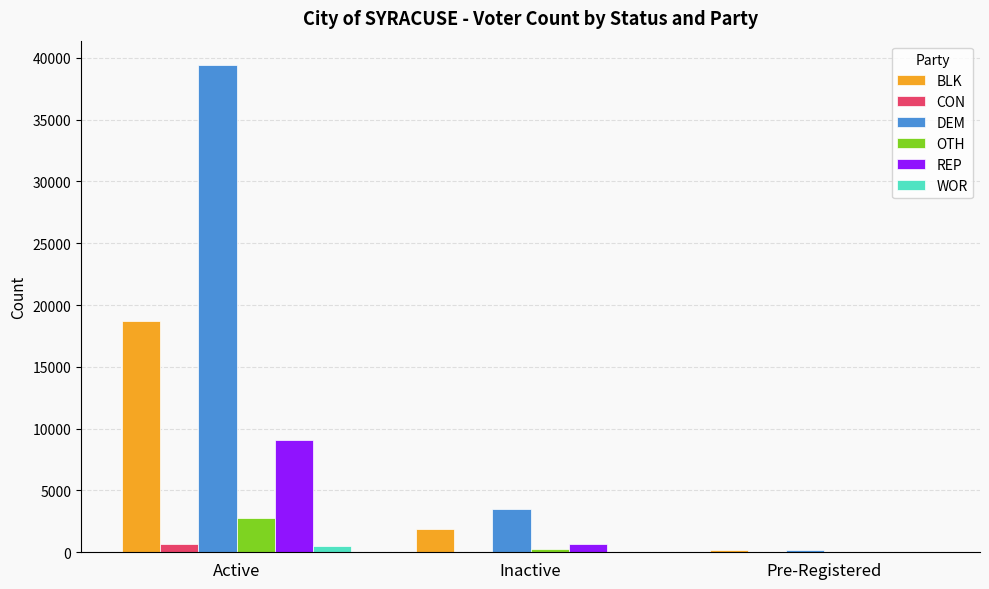

At which category is the sum across all series the highest?

Active